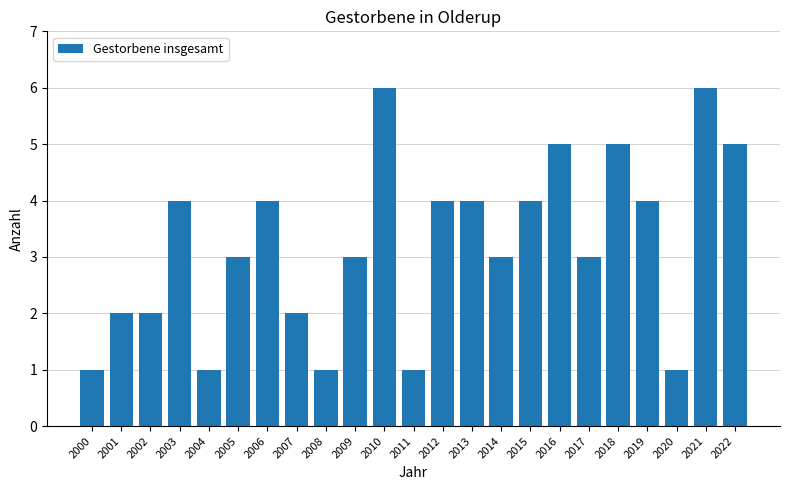

What is the sum of all values?

74